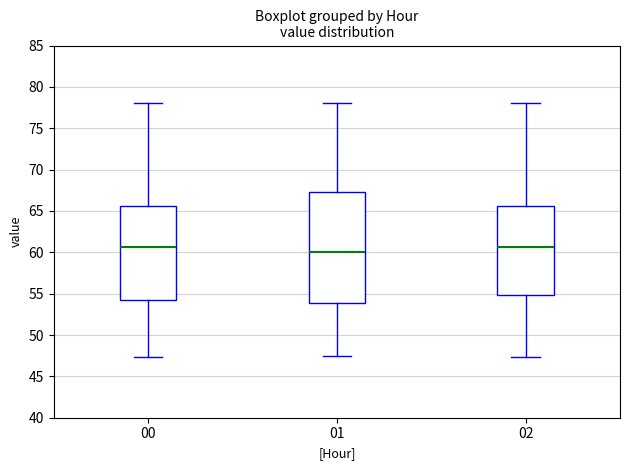

Reading left to right, transcribe this box plot: for each box, give where its median line is, the range the box spans, and where its two whiskers end, as read against the y-axis. The values are not printed on the chart, so give them approximately, as read against the axis.

00: median 60.5, box 54.0 to 65.5, whiskers 47.5 to 78.0
01: median 60.0, box 54.0 to 67.5, whiskers 47.5 to 78.0
02: median 60.5, box 55.0 to 65.5, whiskers 47.5 to 78.0